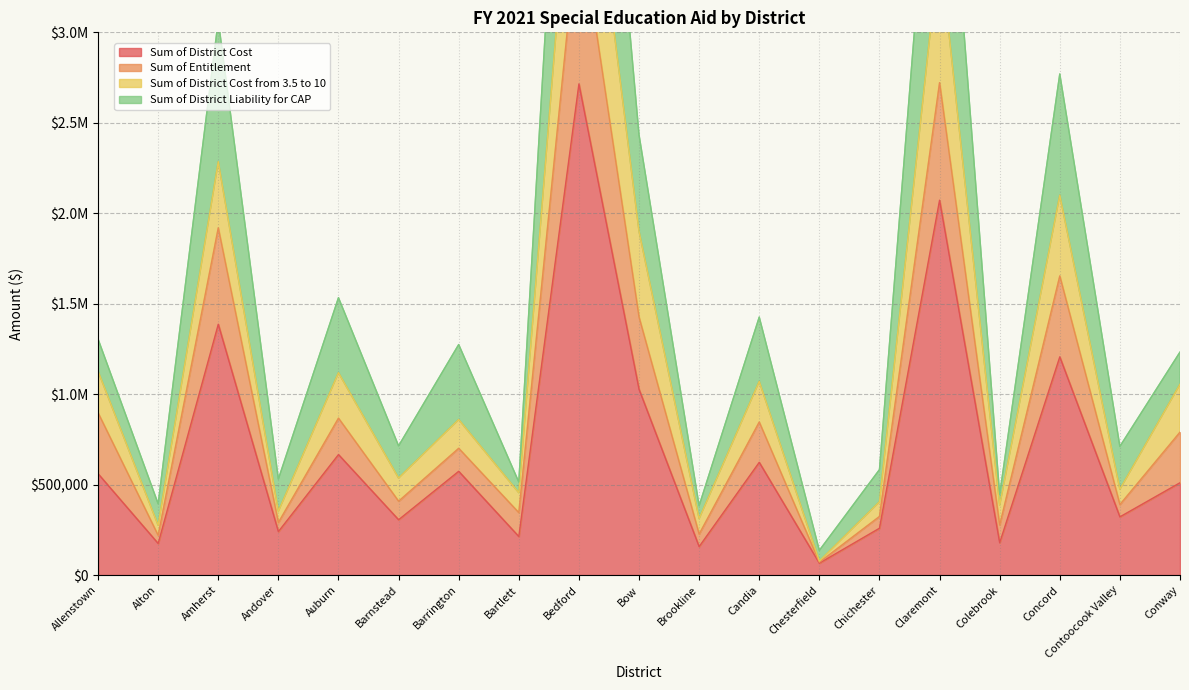

True or false: Sum of District Cost from 3.5 to 10 has a value of 1054866.2 at Conway.

True